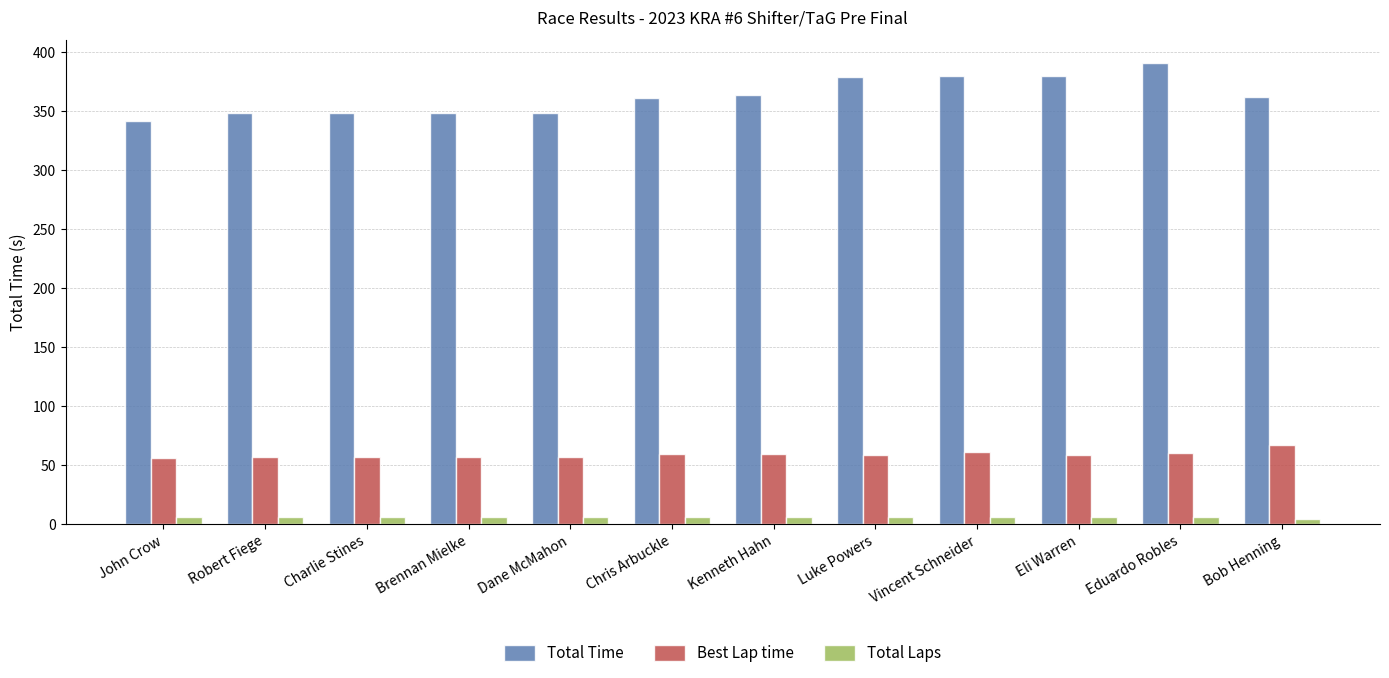

Rank the series at Charlie Stines from lowest to highest value.

Total Laps, Best Lap time, Total Time